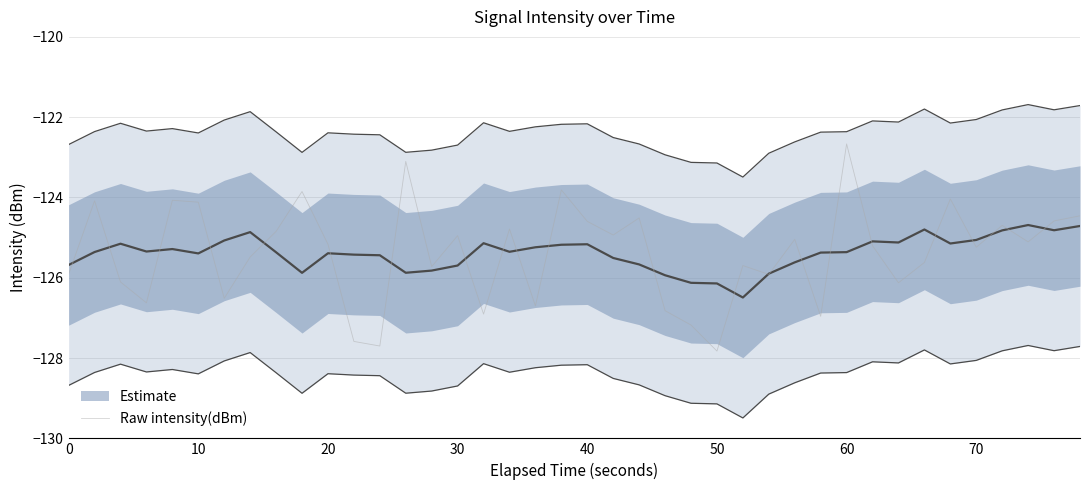

True or false: Raw intensity(dBm) has a value of -55.8 at 20.

False